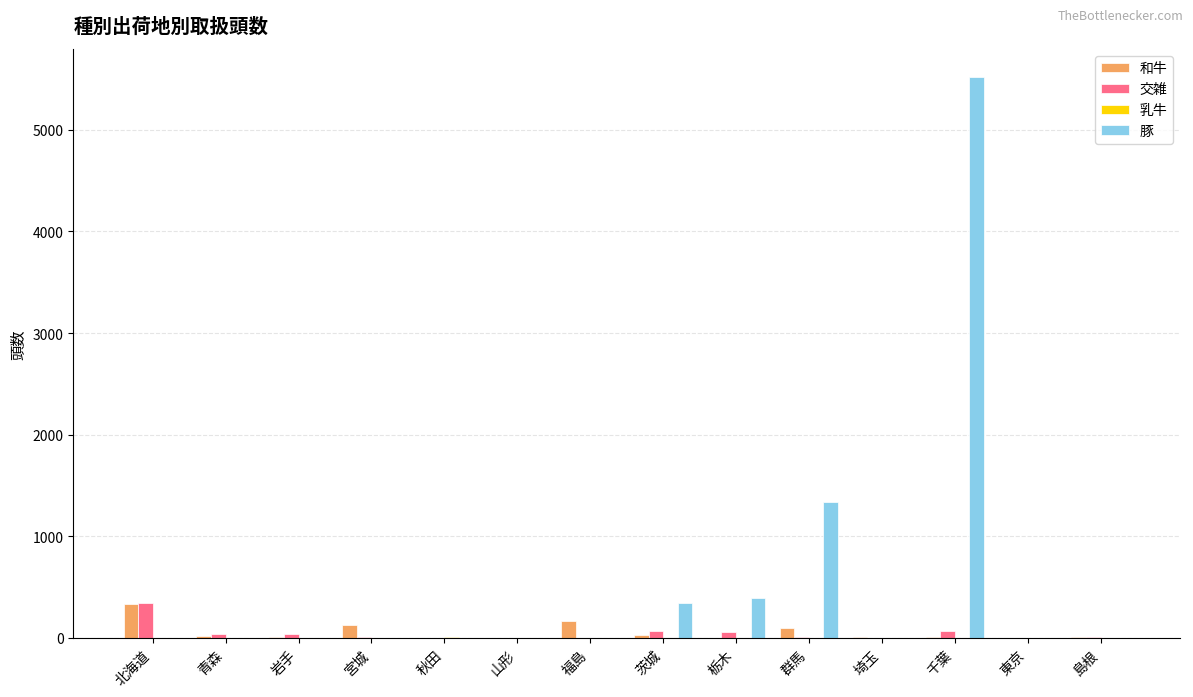

Which series changed the most between 山形 and 千葉?

豚